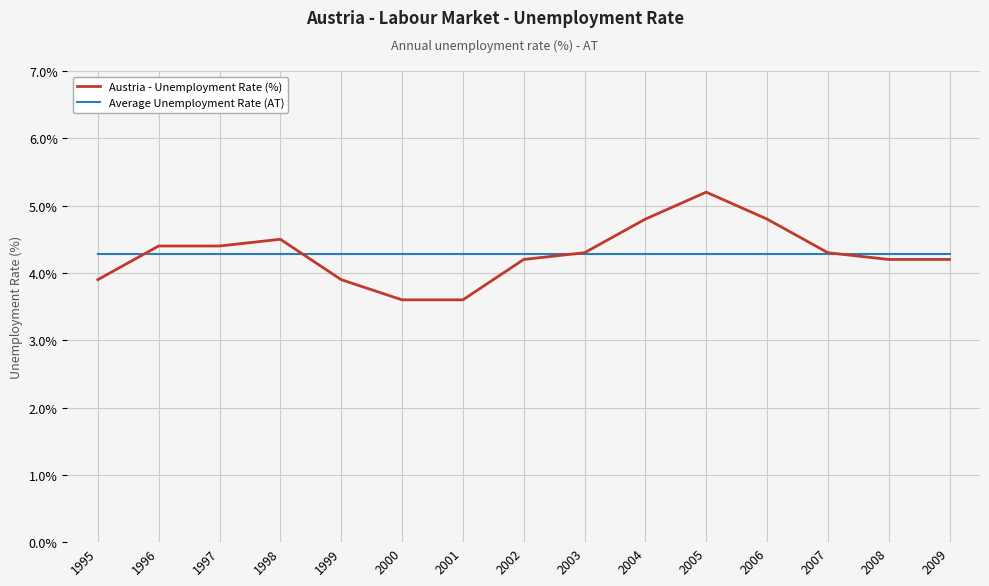

Is this an area chart (filled region under the line)?

No